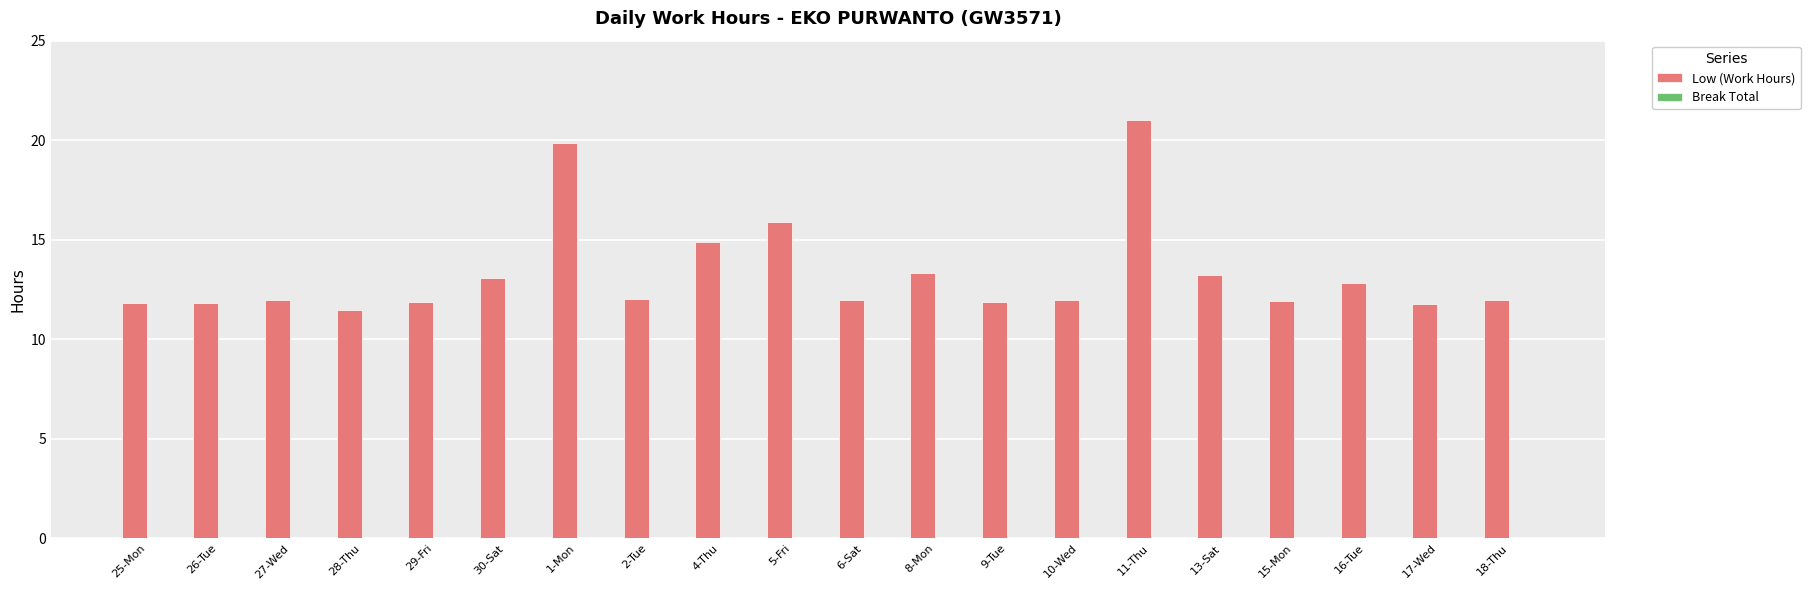

How many bars are there in total?

20